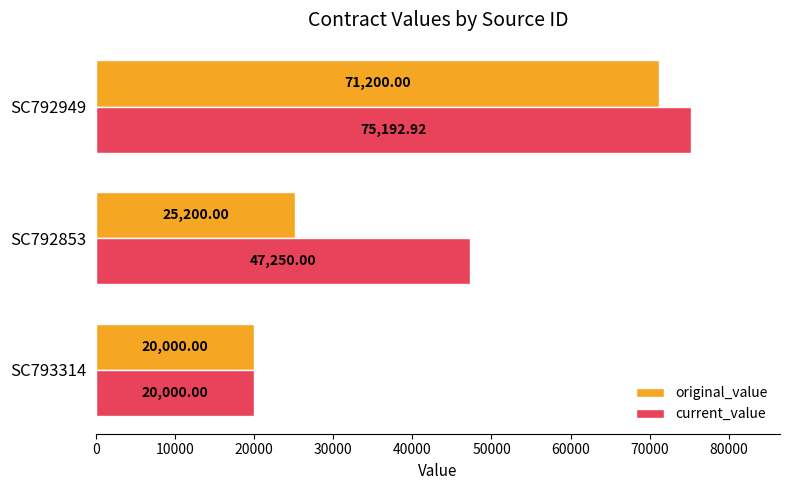

At how many categories does at least one series exceed 67942?

1